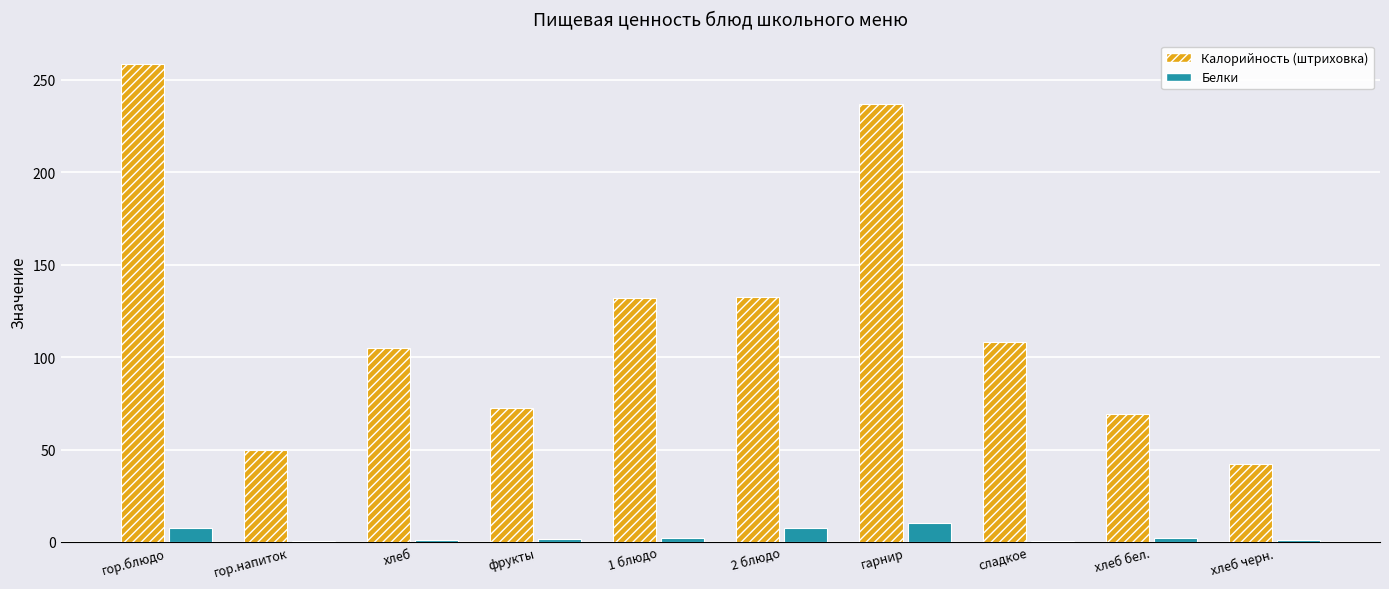

At which category does the chart reach its peak across all series?

гор.блюдо